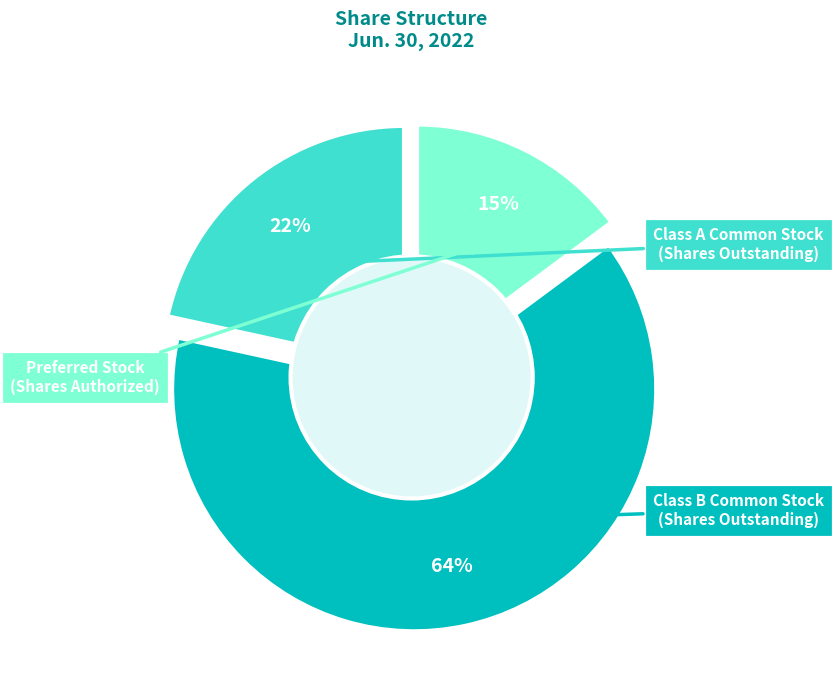

Which slice is the smallest?

Preferred Stock
(Shares Authorized)